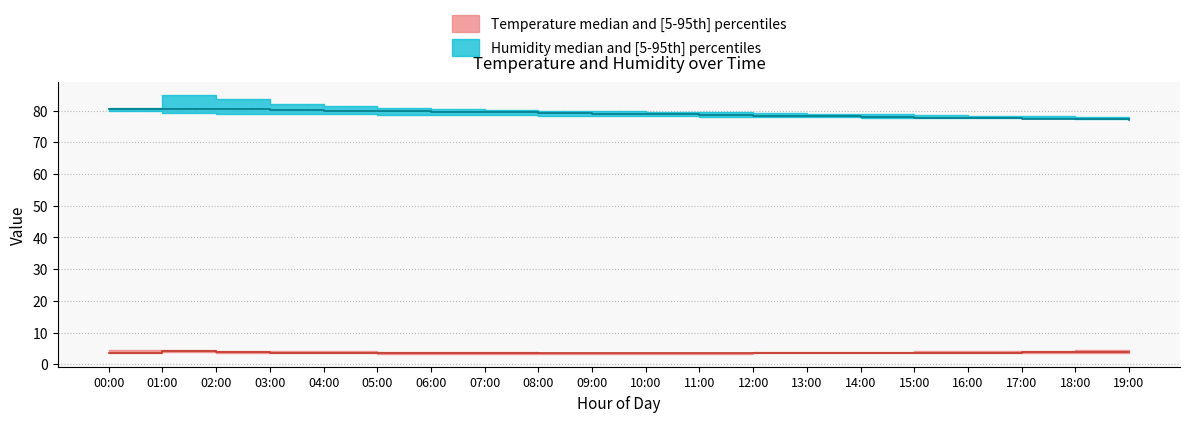

What position from the left is 11:00?

12